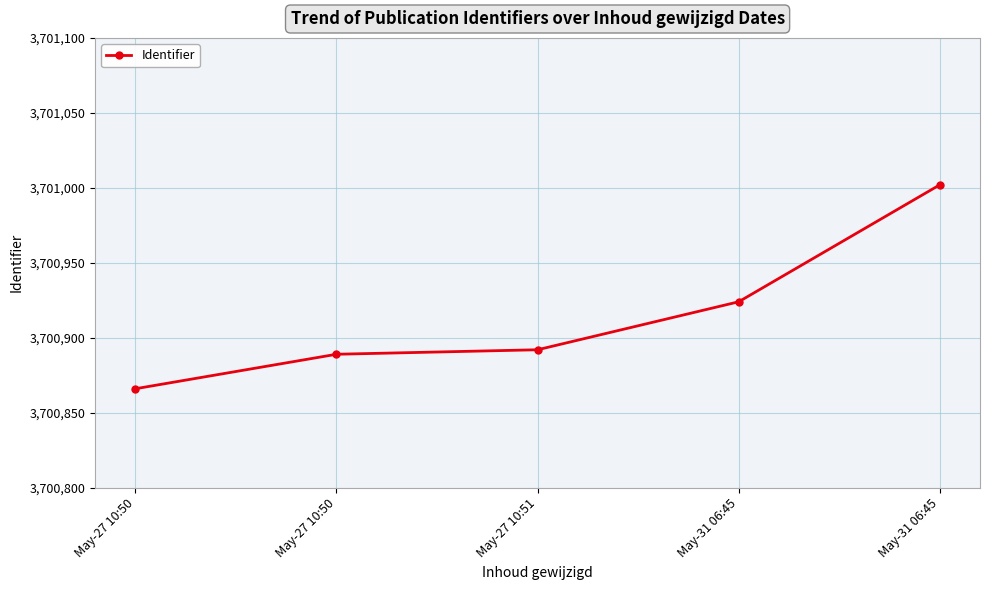

At which category does the chart reach its peak across all series?

May-31 06:45